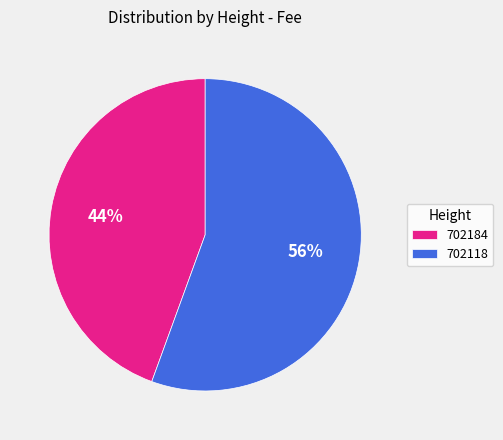

Rank the categories by value from highest to lowest.

702118, 702184